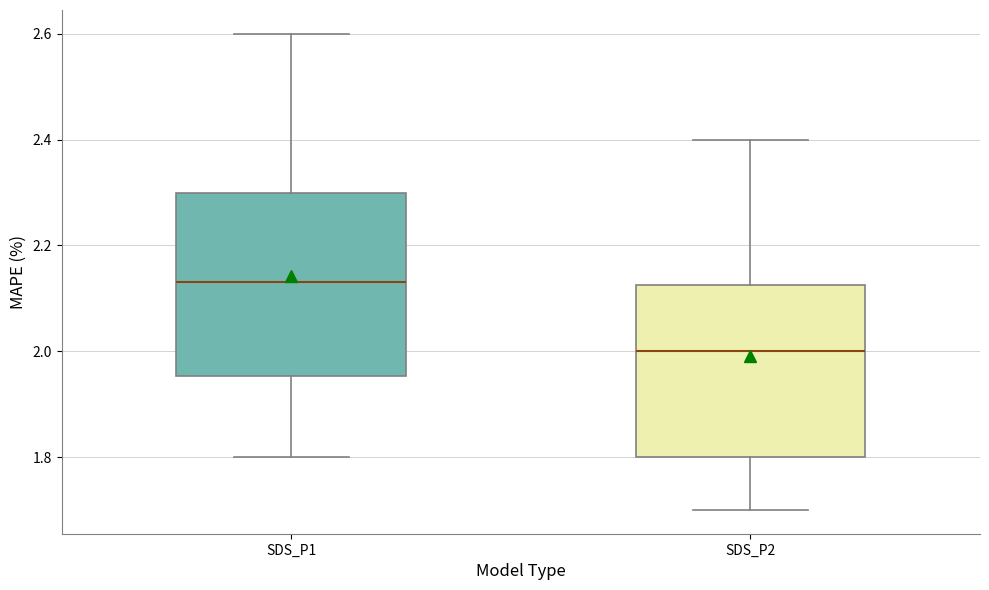

Which box is the tallest, from its lower edge to its upper edge?

SDS_P1